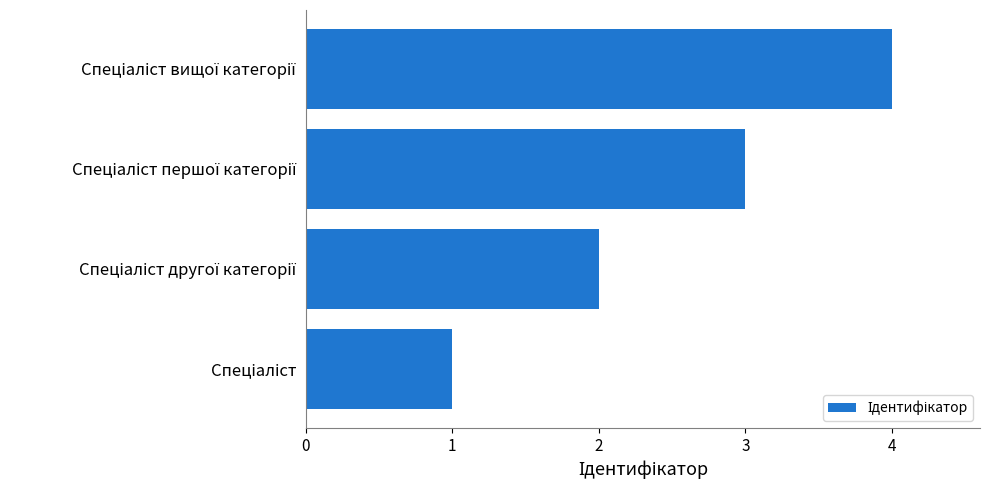

What is the sum of all values?

10